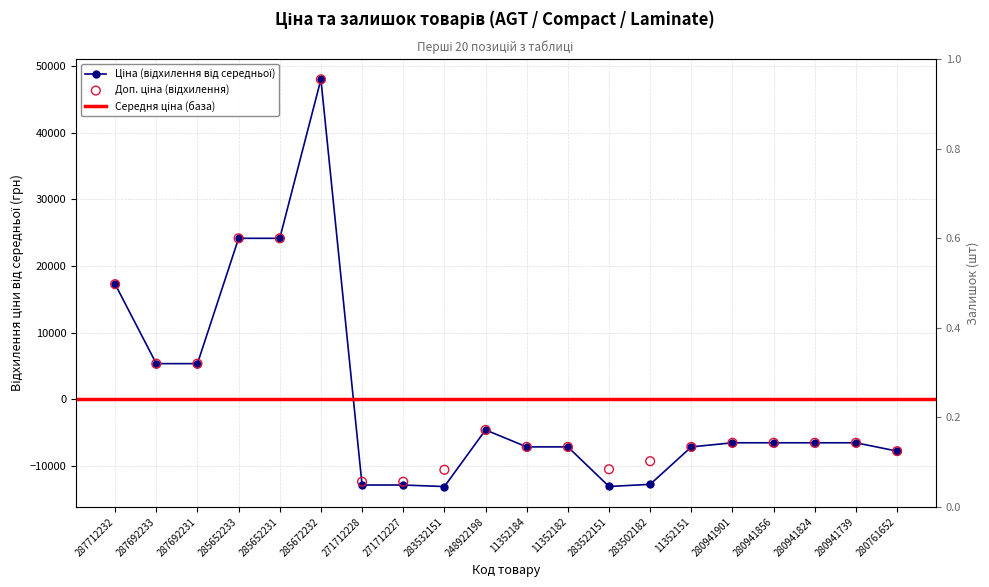

Which series contains the lowest Y value?

Ціна